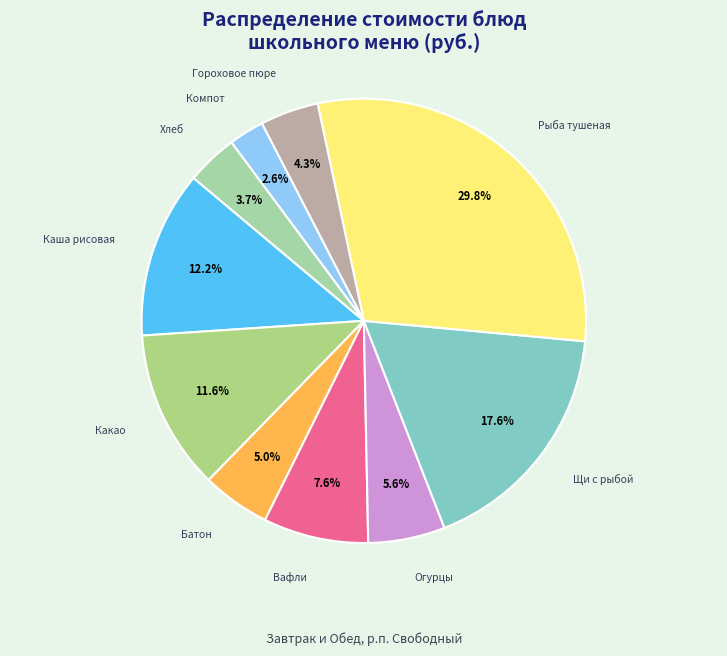

Which category has the biggest portion of the pie?

Рыба тушеная в томате